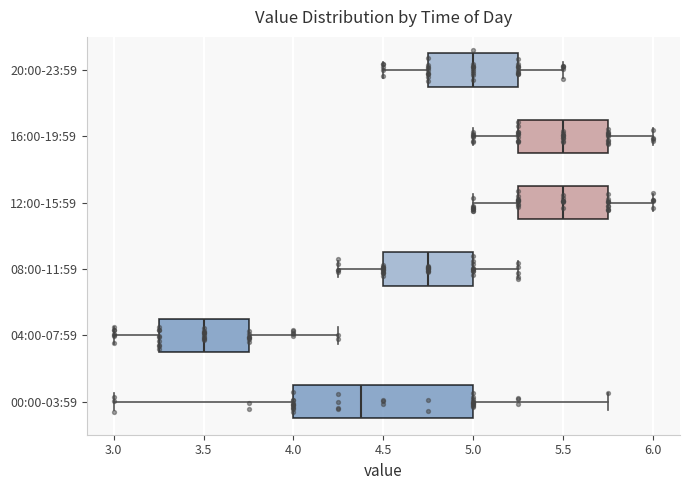

Comparing the boxes themselves (not the whiskers), which one is the widest?

00:00-03:59